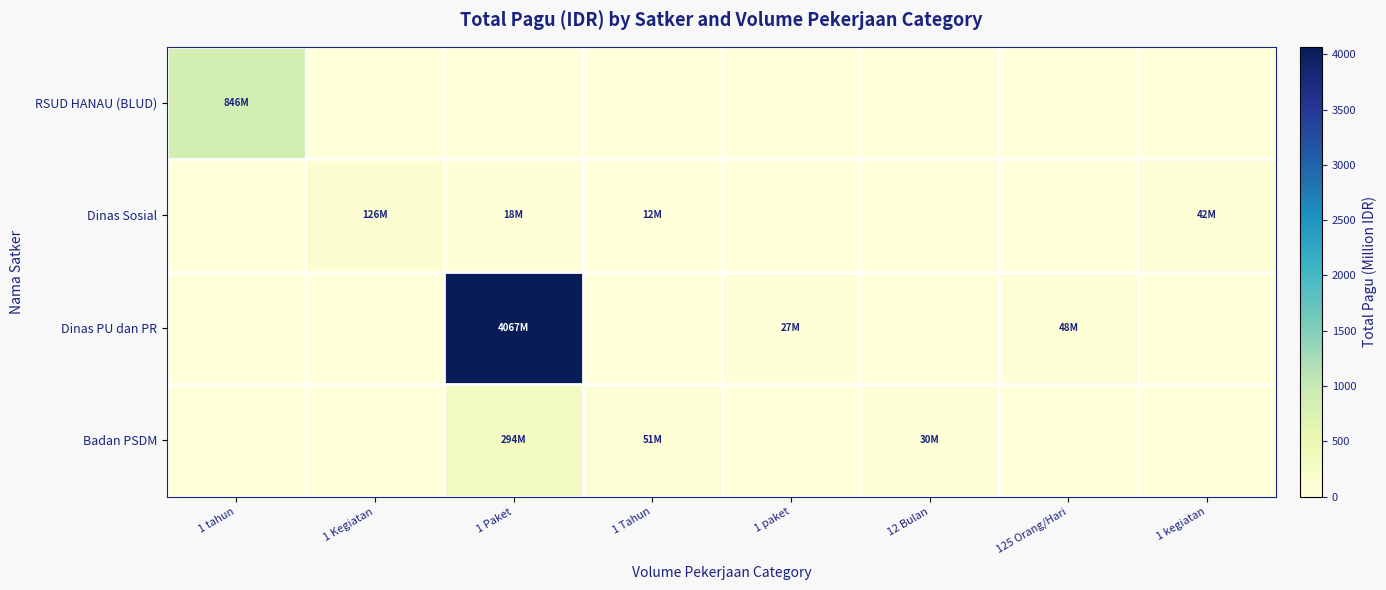

At which category is the sum across all series the highest?

1 Paket